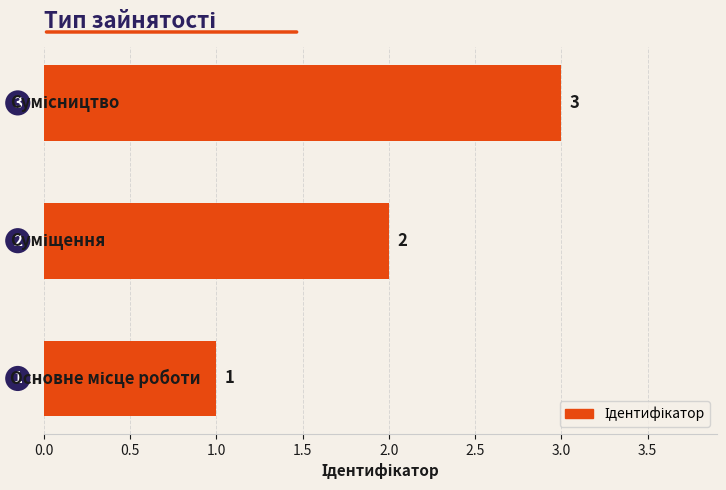

What is the maximum value shown in the chart?

3